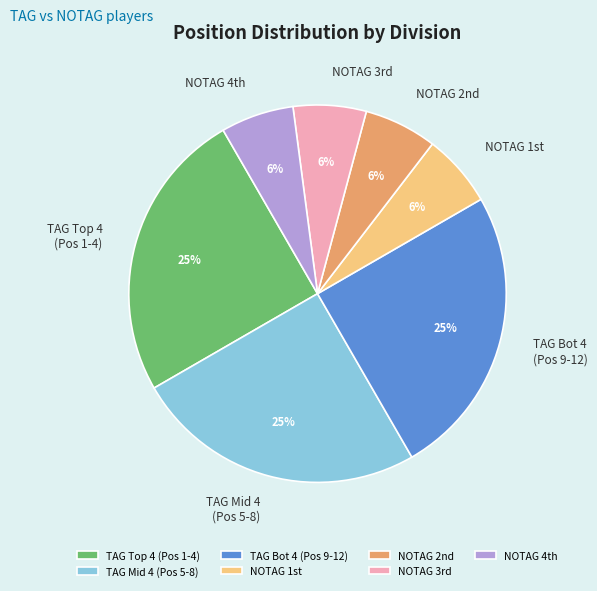

To the nearest percent, what is the difference between the largest and smallest slice percentages?

19%